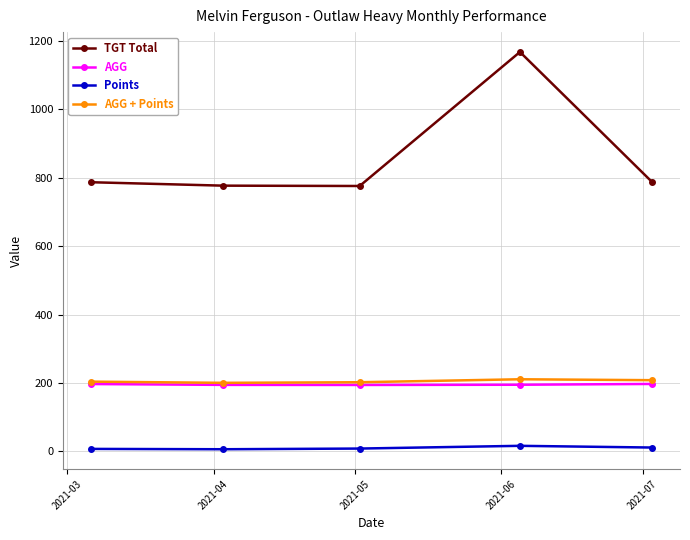

What is the lowest value of the Points series?

6.0